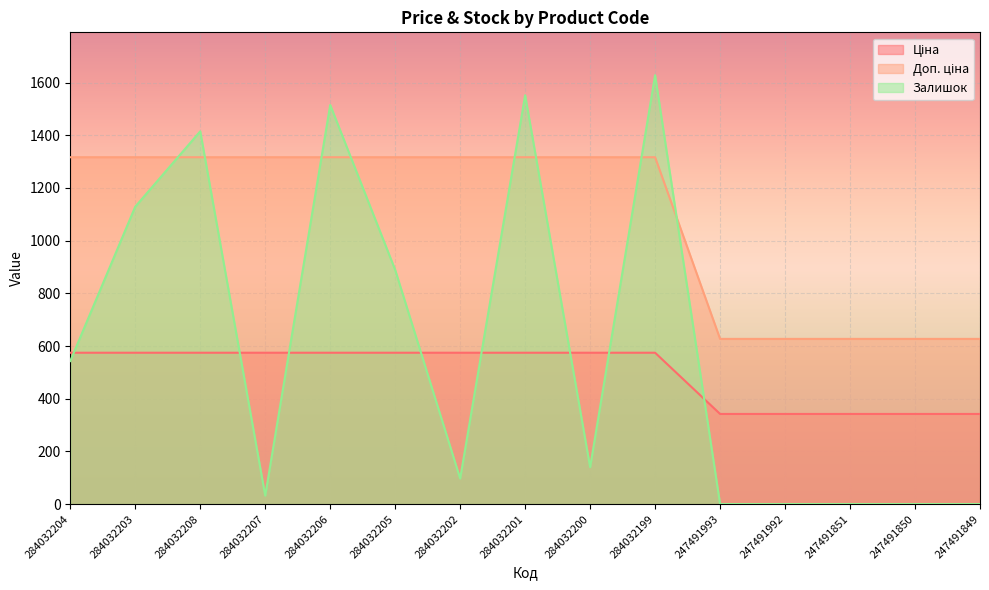

Does the chart display data point markers on the line(s)?

No